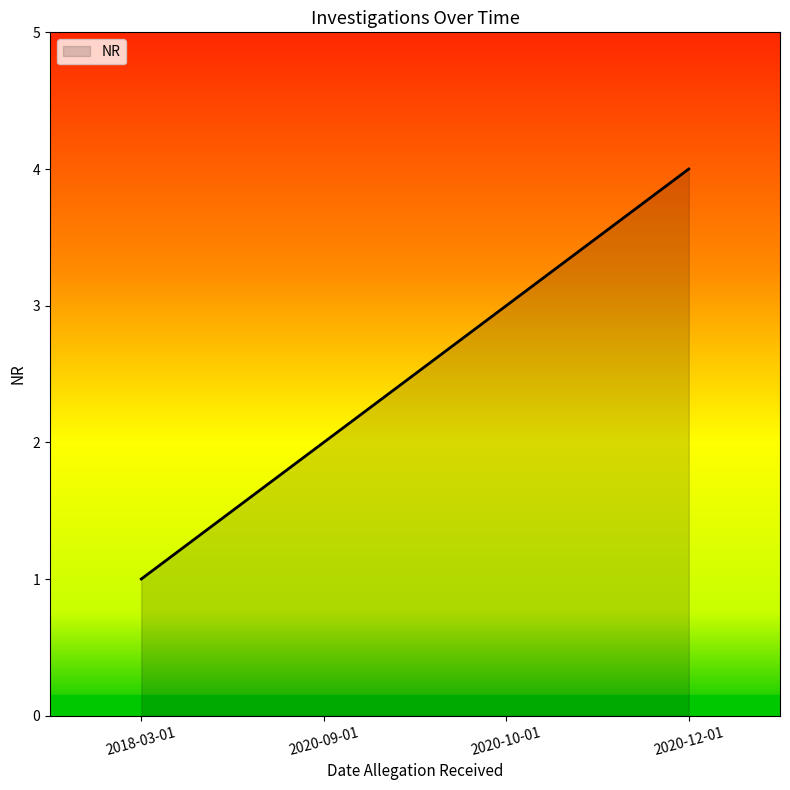

What is the sum of all values?

10